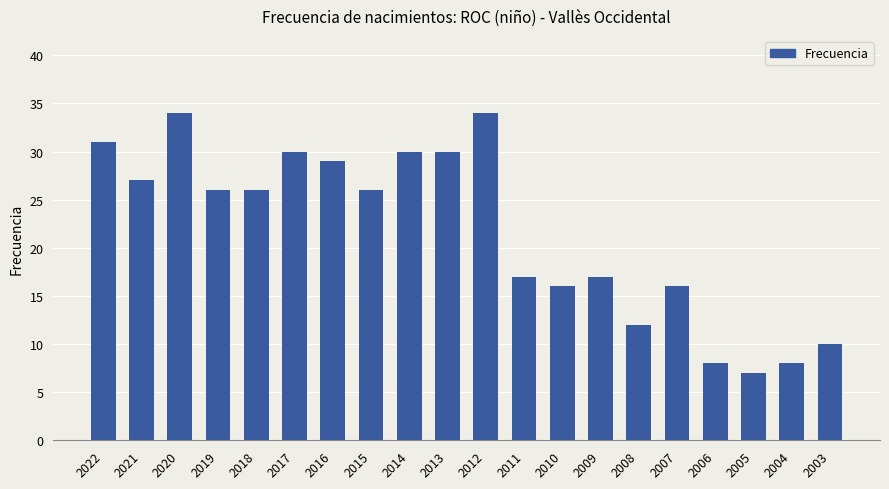

What is the value of the 13th bar from the left?

16